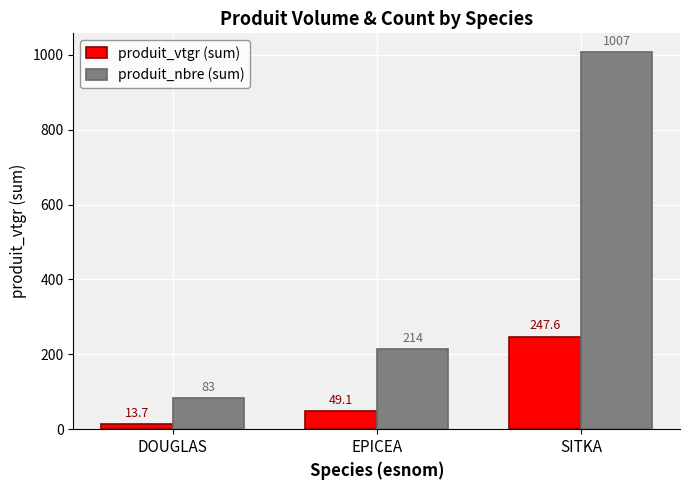

At which category is the sum across all series the highest?

SITKA